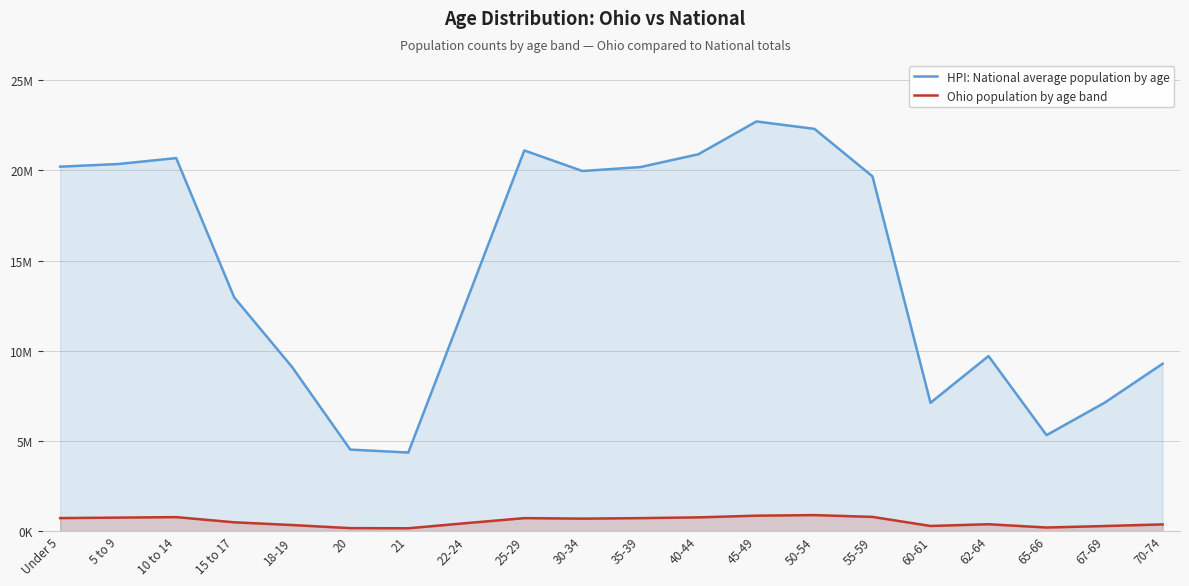

True or false: Ohio population by age band has a value of 720856 at Under 5.

True